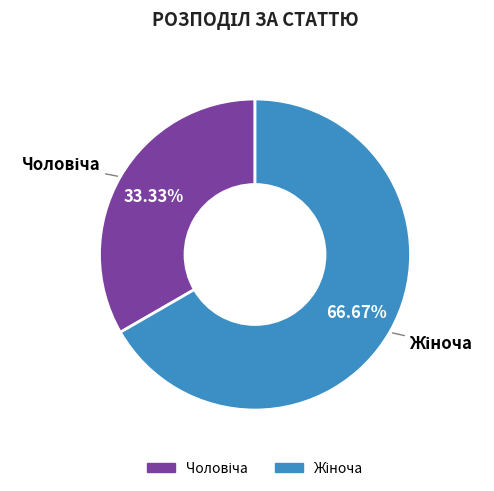

Does any single category account for the majority?

Yes